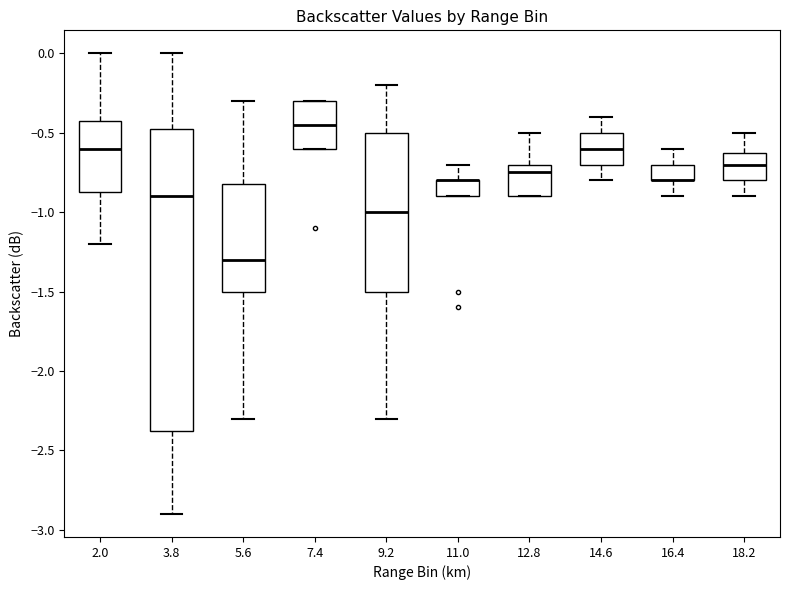

Reading left to right, transcribe this box plot: for each box, give where its median line is, the range the box spans, and where its two whiskers end, as read against the y-axis. The values are not printed on the chart, so give them approximately, as read against the axis.

2.0: median -0.60, box -0.85 to -0.40, whiskers -1.20 to 0.00
3.8: median -0.90, box -2.35 to -0.45, whiskers -2.90 to 0.00
5.6: median -1.30, box -1.50 to -0.80, whiskers -2.30 to -0.30
7.4: median -0.45, box -0.60 to -0.30, whiskers -0.60 to -0.30
9.2: median -1.00, box -1.50 to -0.50, whiskers -2.30 to -0.20
11.0: median -0.80 (drawn on the box's upper edge), box -0.90 to -0.80, whiskers -0.90 to -0.70
12.8: median -0.75, box -0.90 to -0.70, whiskers -0.90 to -0.50
14.6: median -0.60, box -0.70 to -0.50, whiskers -0.80 to -0.40
16.4: median -0.80 (drawn on the box's lower edge), box -0.80 to -0.70, whiskers -0.90 to -0.60
18.2: median -0.70, box -0.80 to -0.60, whiskers -0.90 to -0.50